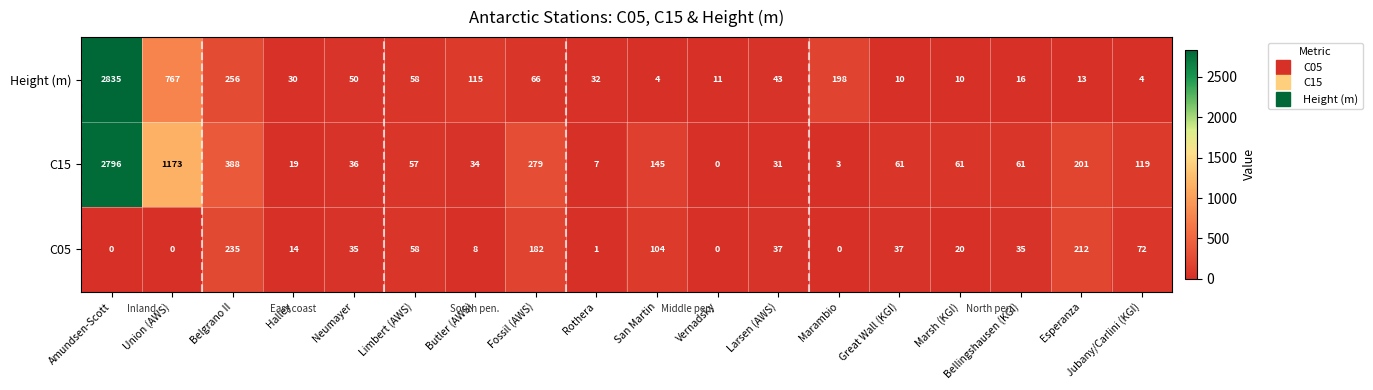

What is the total value across all series at Marambio?

201